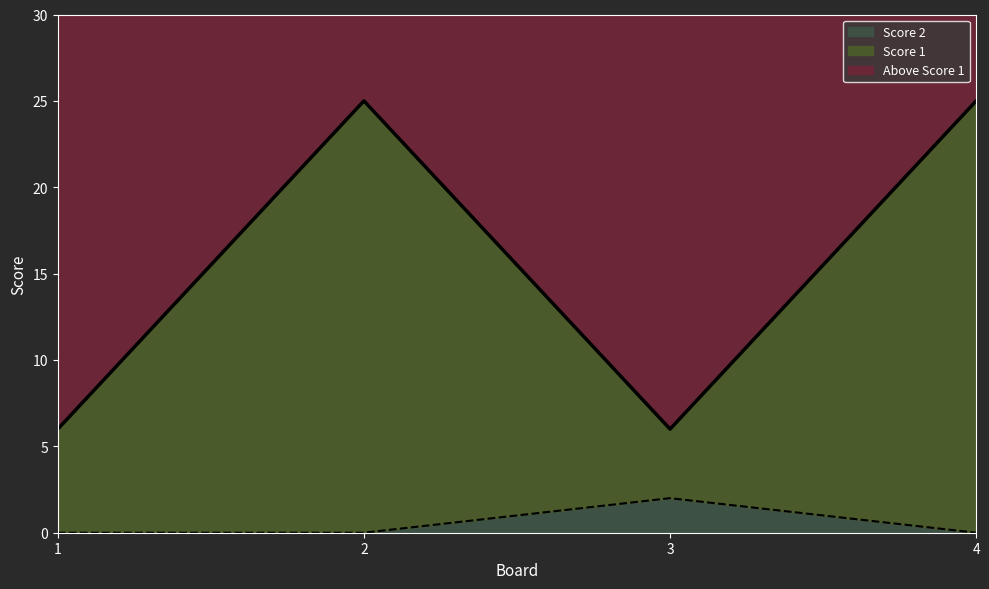

True or false: Score 1 has more than 0 points higher than both neighbors.

True